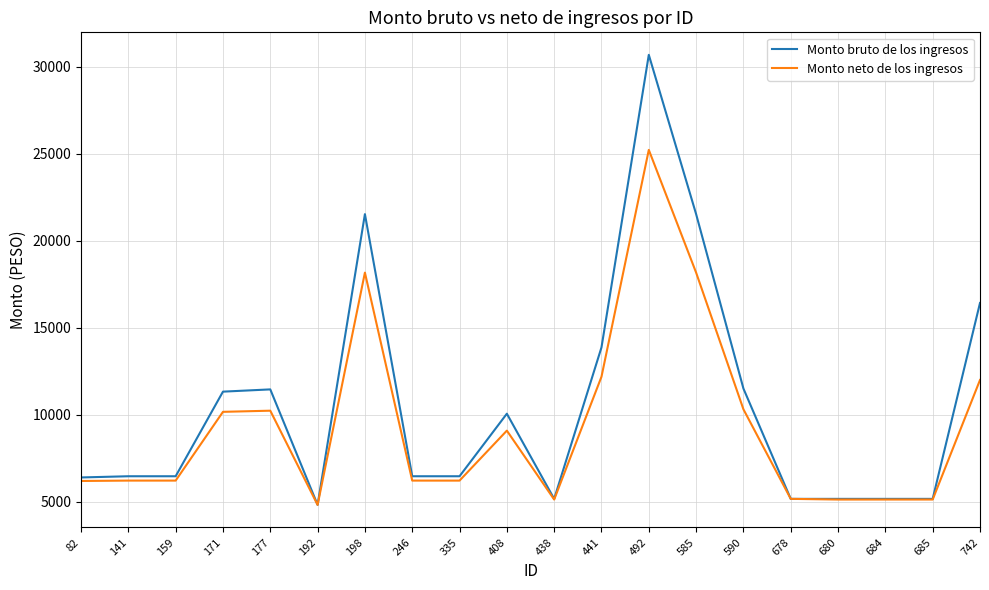

Which series has the largest total across all categories?

Monto bruto de los ingresos